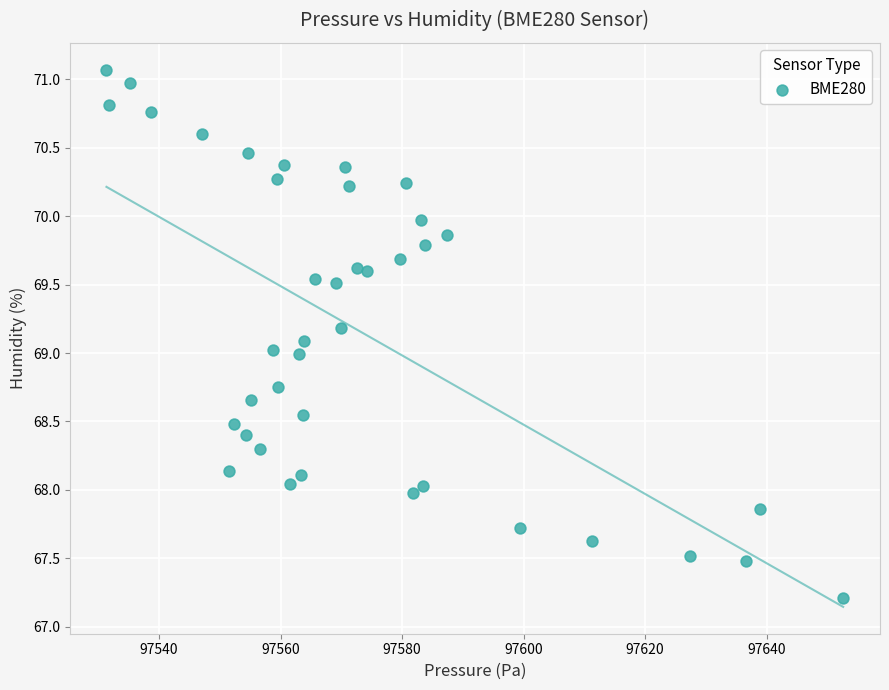

What is the range of Y values (max minus min)?

3.9